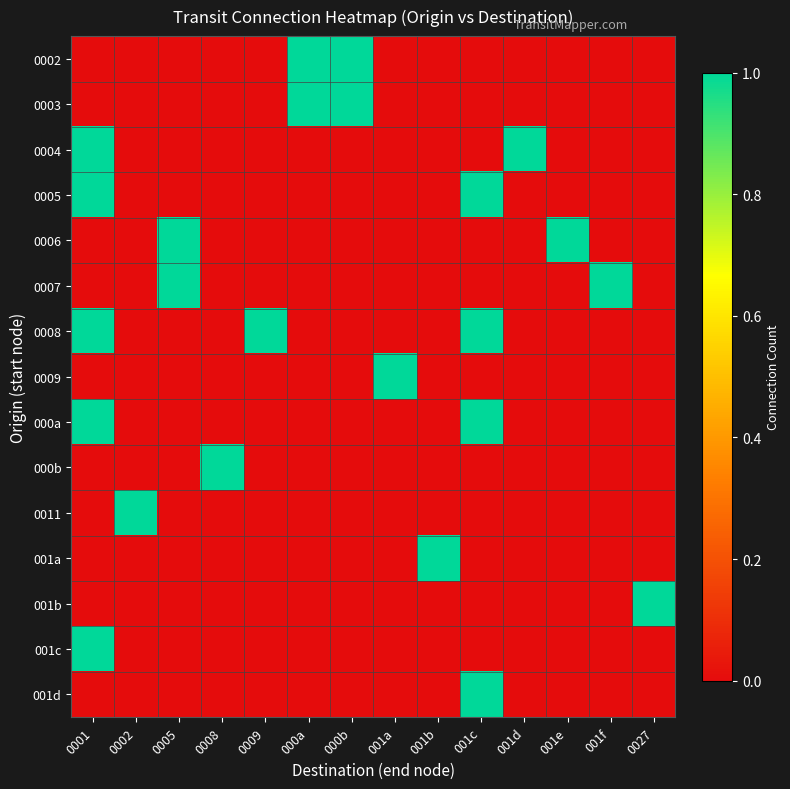

How many series are shown in this chart?

15